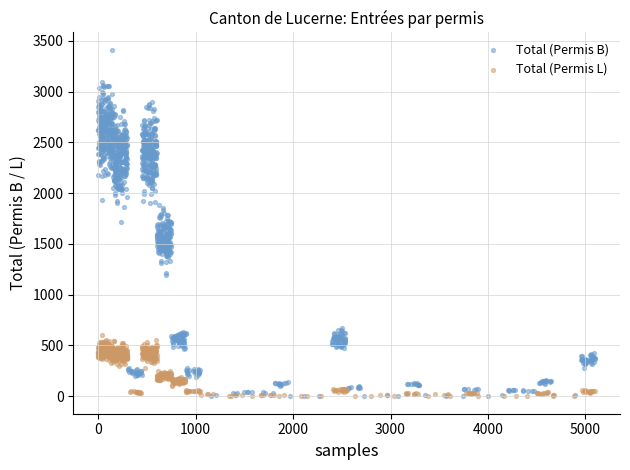

Which series has the largest Y range (max minus min)?

Total (Permis B)